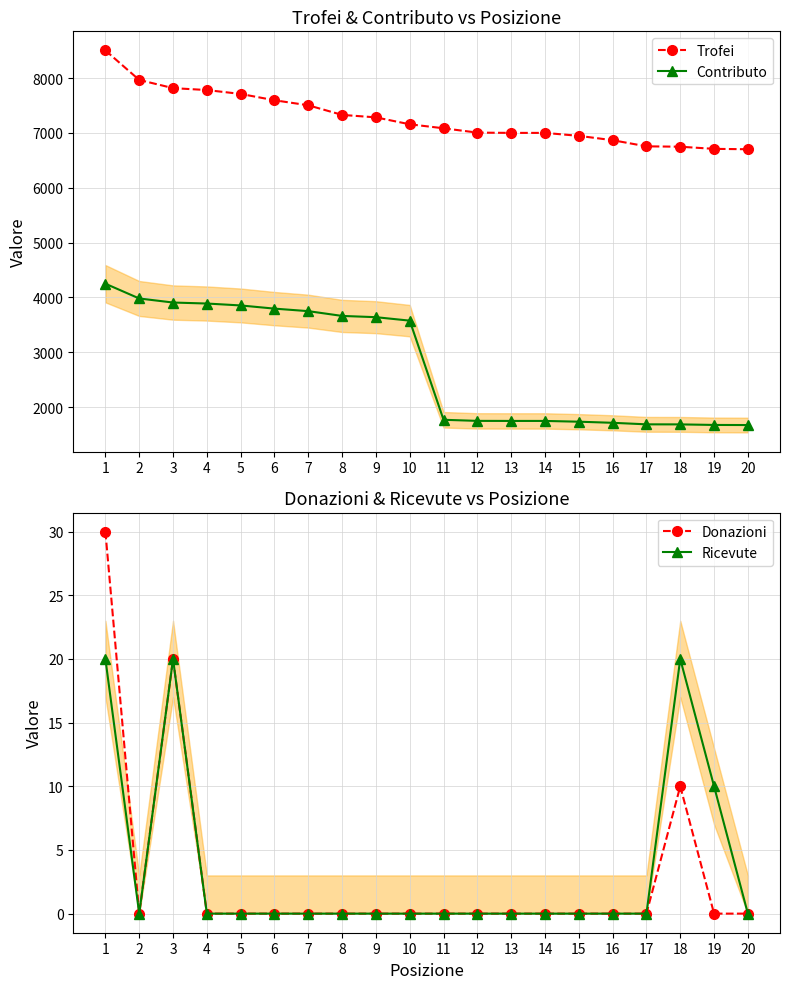

List the series in order of their peak value, highest first.

Trofei, Contributo, Donazioni, Ricevute